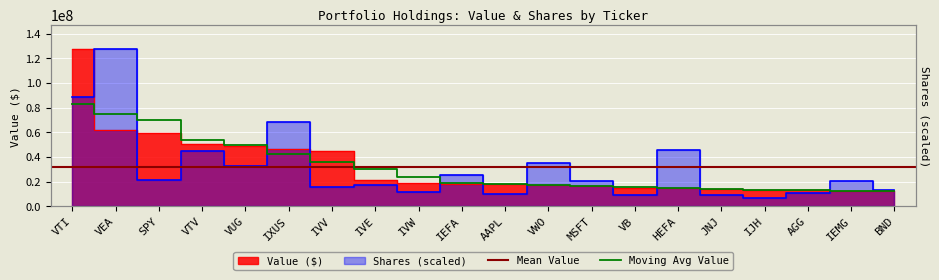

True or false: Value ($) has a value of 13303000.0 at IJH.

True